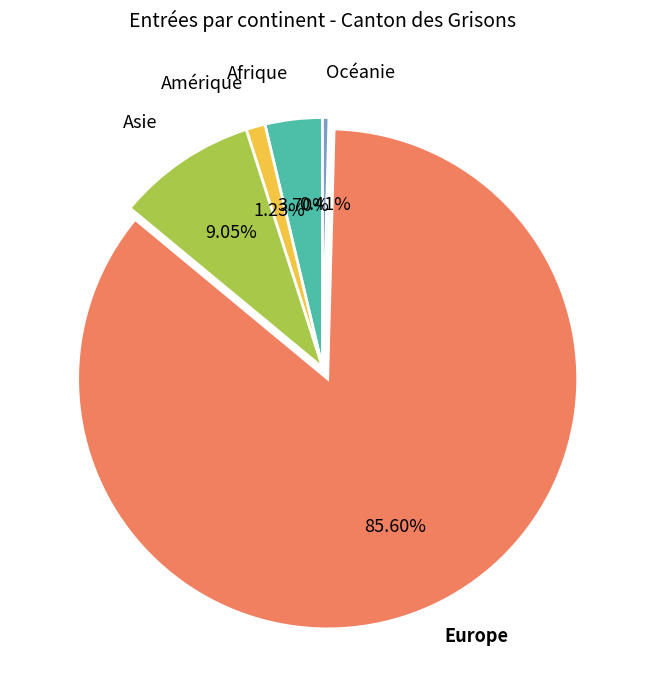

Approximately how many times larger is the value at Océanie compared to Amérique?

0.3